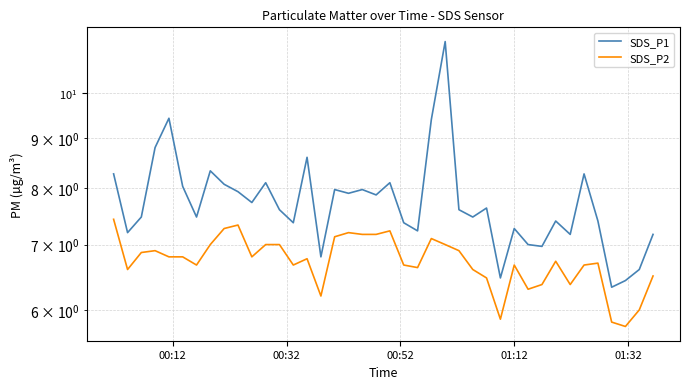

What is the value of the SDS_P2 point at the 25th from the left?

7.0